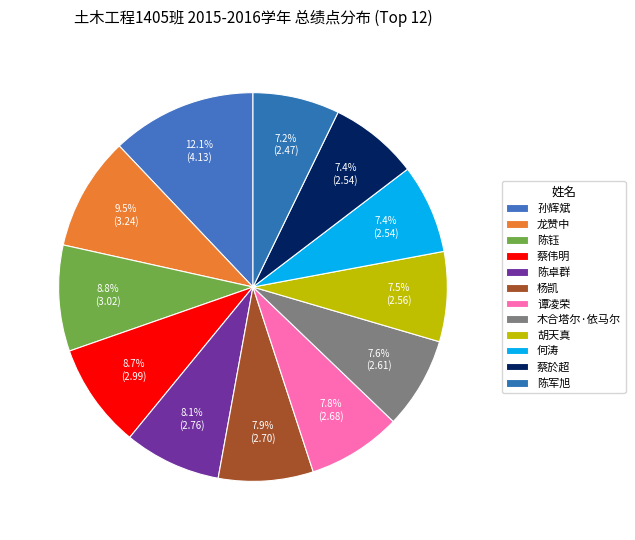

How many segments does this pie chart have?

12